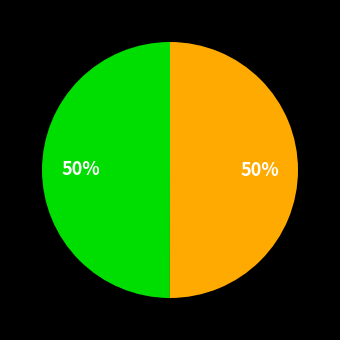

To the nearest percent, what is the average slice percentage?

50%